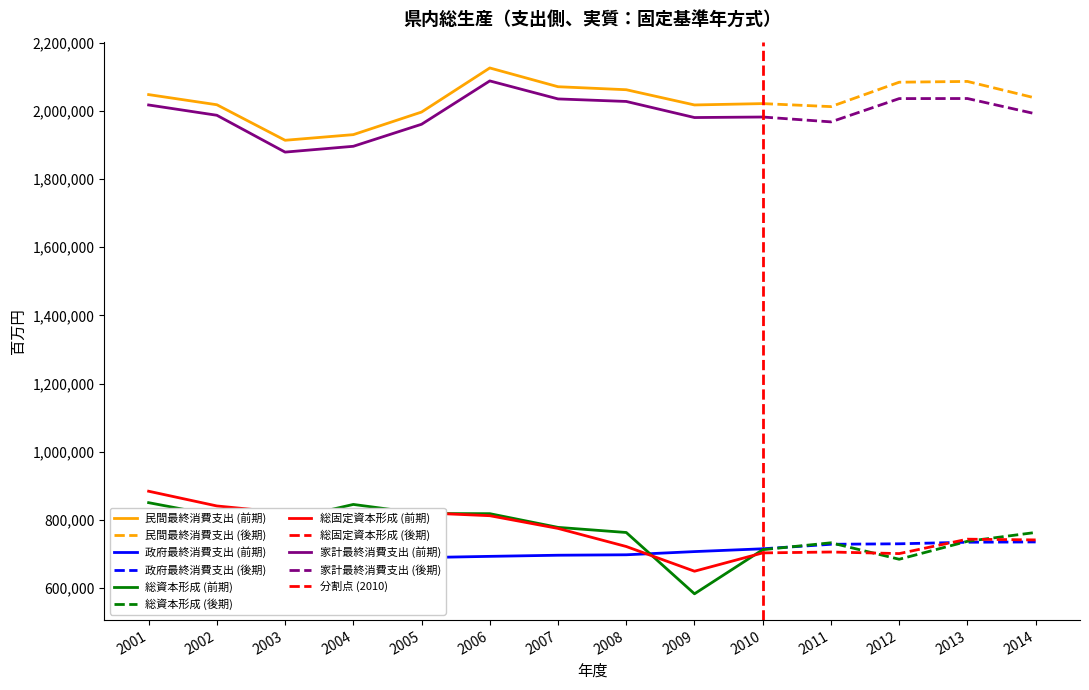

What is the value of the 政府最終消費支出 point at the 9th from the left?

706767